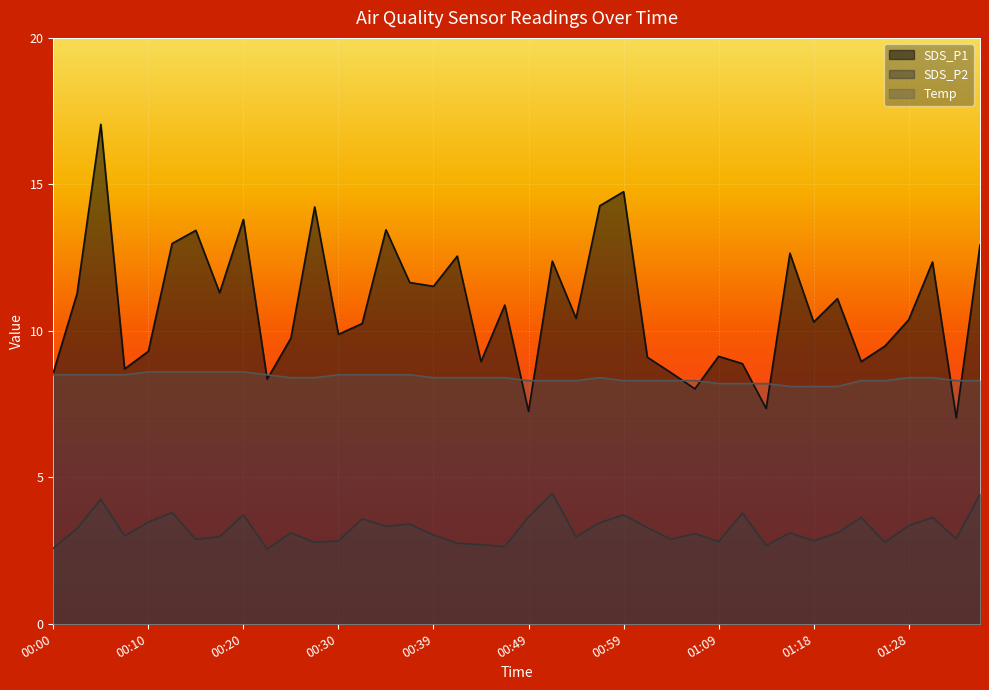

Reading right to left, list all the values displayed in this chart.

SDS_P1: 01:35=12.9	01:33=7.0	01:30=12.3	01:28=10.4	01:26=9.5	01:23=8.9	01:21=11.1	01:18=10.3	01:16=12.7	01:13=7.3	01:11=8.9	01:09=9.1	01:06=8.0	01:04=8.6	01:01=9.1	00:59=14.8	00:56=14.3	00:54=10.4	00:51=12.4	00:49=7.2	00:47=10.9	00:44=8.9	00:42=12.6	00:39=11.5	00:37=11.7	00:34=13.4	00:32=10.2	00:30=9.9	00:27=14.2	00:25=9.8	00:22=8.3	00:20=13.8	00:17=11.3	00:15=13.4	00:13=13.0	00:10=9.3	00:08=8.7	00:05=17.1	00:03=11.3	00:00=8.6
SDS_P2: 01:35=4.4	01:33=2.9	01:30=3.6	01:28=3.4	01:26=2.8	01:23=3.6	01:21=3.1	01:18=2.8	01:16=3.1	01:13=2.7	01:11=3.8	01:09=2.8	01:06=3.1	01:04=2.9	01:01=3.3	00:59=3.7	00:56=3.5	00:54=3.0	00:51=4.5	00:49=3.6	00:47=2.6	00:44=2.7	00:42=2.8	00:39=3.0	00:37=3.4	00:34=3.3	00:32=3.6	00:30=2.8	00:27=2.8	00:25=3.1	00:22=2.5	00:20=3.7	00:17=3.0	00:15=2.9	00:13=3.8	00:10=3.5	00:08=3.0	00:05=4.2	00:03=3.2	00:00=2.6
Temp: 01:35=8.3	01:33=8.3	01:30=8.4	01:28=8.4	01:26=8.3	01:23=8.3	01:21=8.1	01:18=8.1	01:16=8.1	01:13=8.2	01:11=8.2	01:09=8.2	01:06=8.3	01:04=8.3	01:01=8.3	00:59=8.3	00:56=8.4	00:54=8.3	00:51=8.3	00:49=8.3	00:47=8.4	00:44=8.4	00:42=8.4	00:39=8.4	00:37=8.5	00:34=8.5	00:32=8.5	00:30=8.5	00:27=8.4	00:25=8.4	00:22=8.5	00:20=8.6	00:17=8.6	00:15=8.6	00:13=8.6	00:10=8.6	00:08=8.5	00:05=8.5	00:03=8.5	00:00=8.5